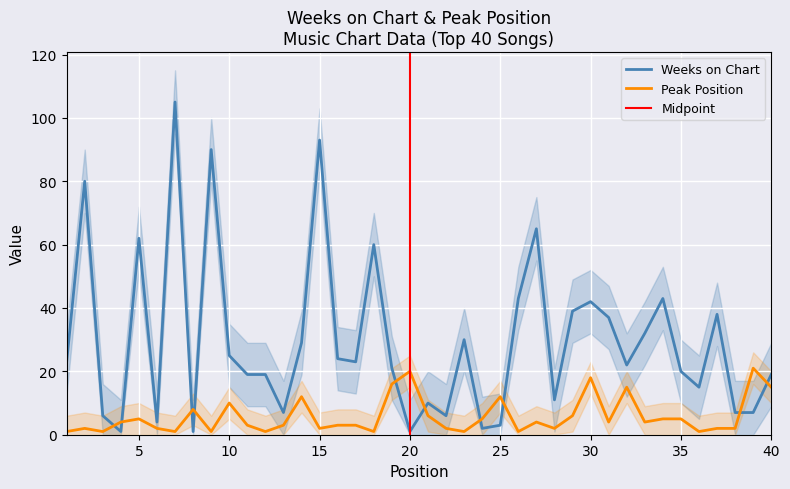

Which series has the widest spread of values?

Weeks on Chart